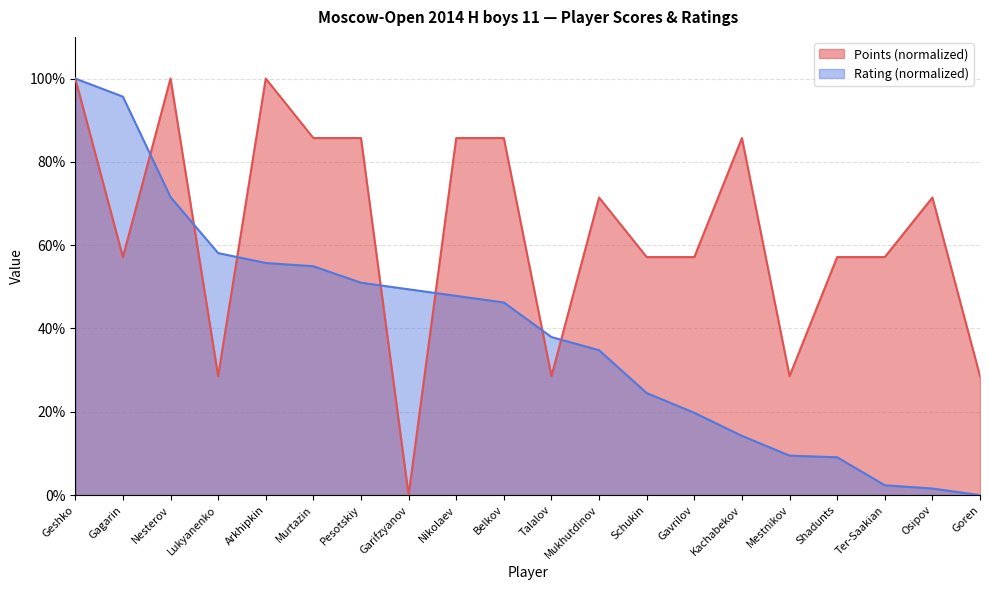

The Points series shows 57.1 at Gavrilov. True or false?

True